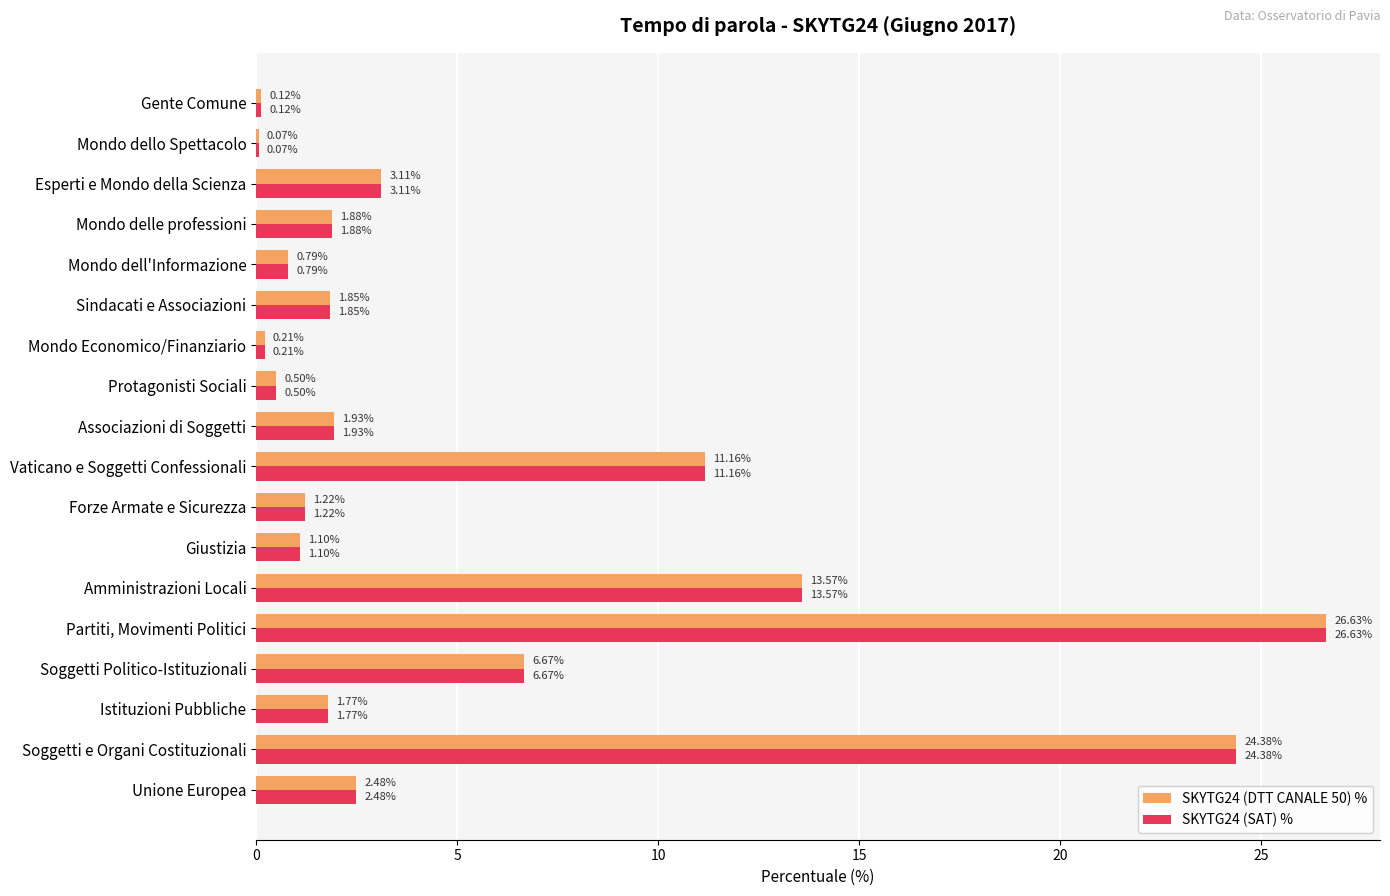

What is the average value of the SKYTG24 (DTT CANALE 50) % series?

5.5